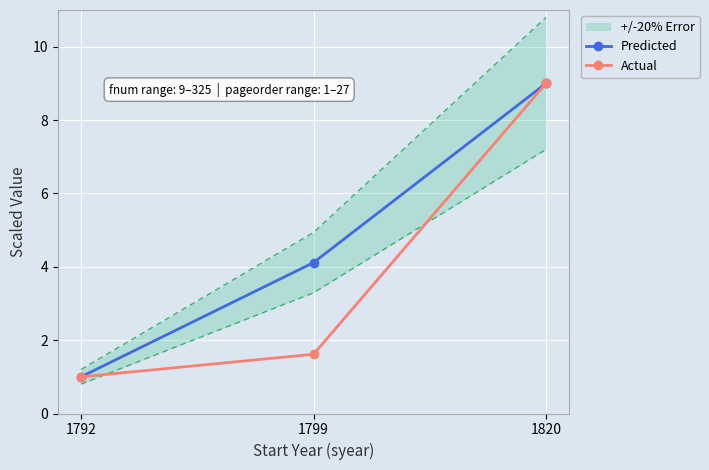

What are all the series names shown in the legend?

Predicted, Actual